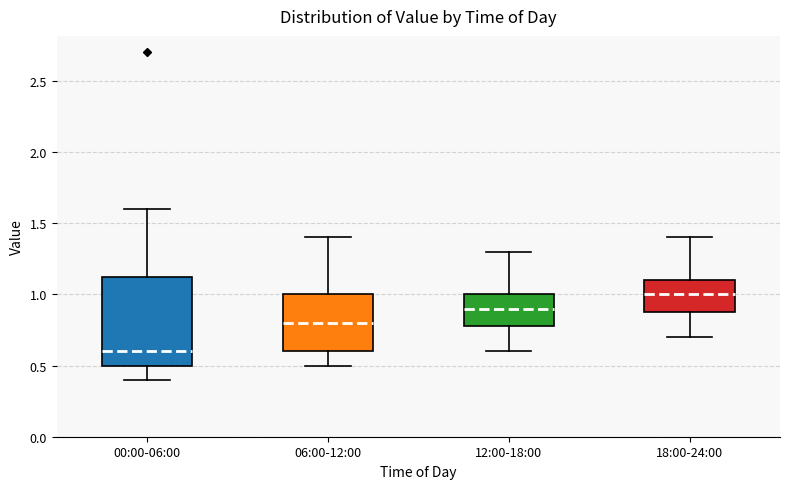

Where is the upper edge of the box for 00:00-06:00 on the y-axis? The values are not printed on the chart, so give them approximately, as read against the axis.

1.15